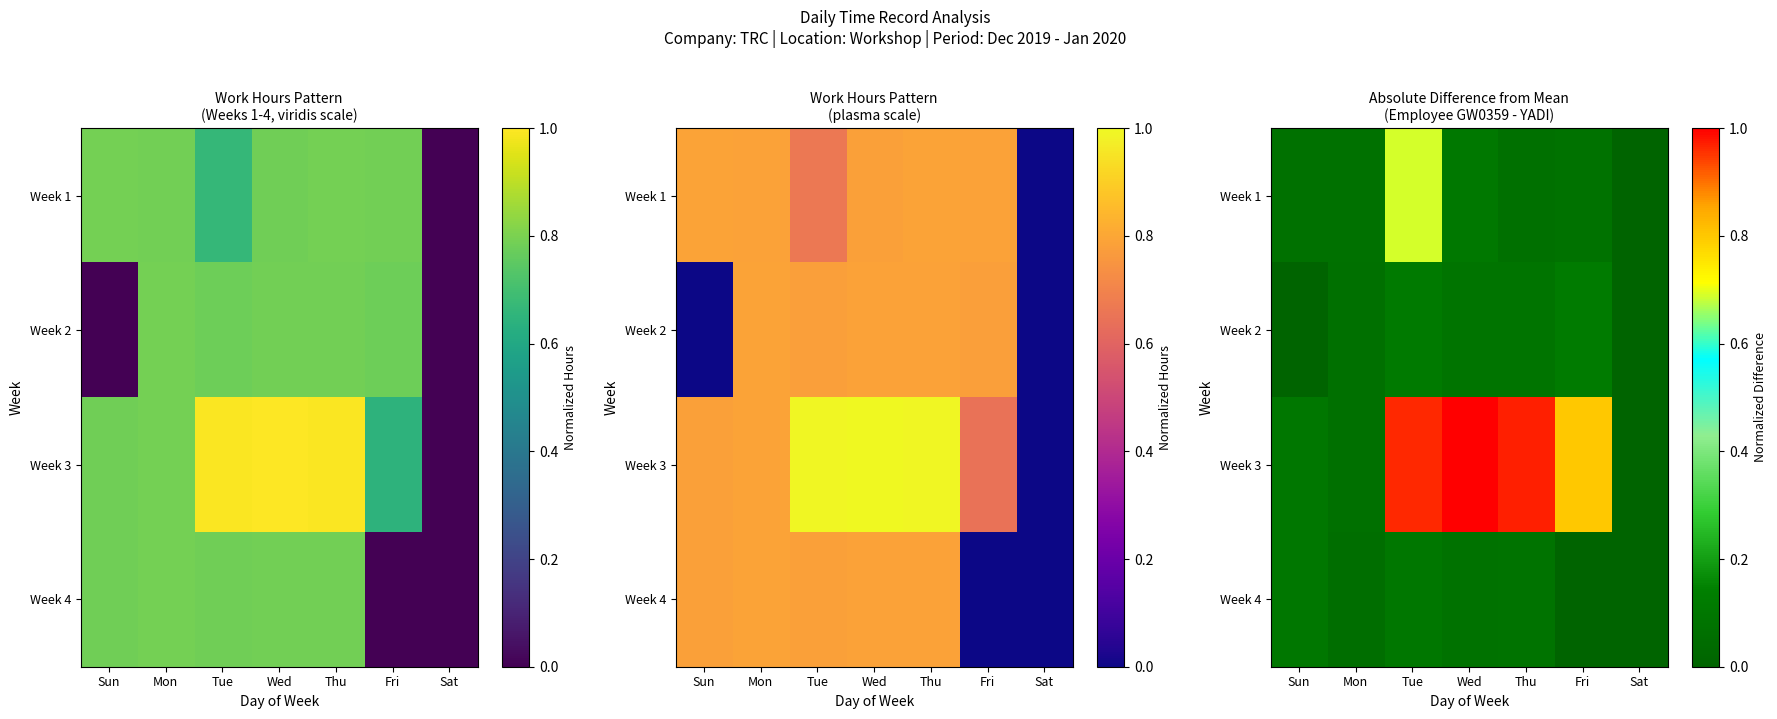

What is the difference between the maximum and minimum values in the Week 2 series?

0.1